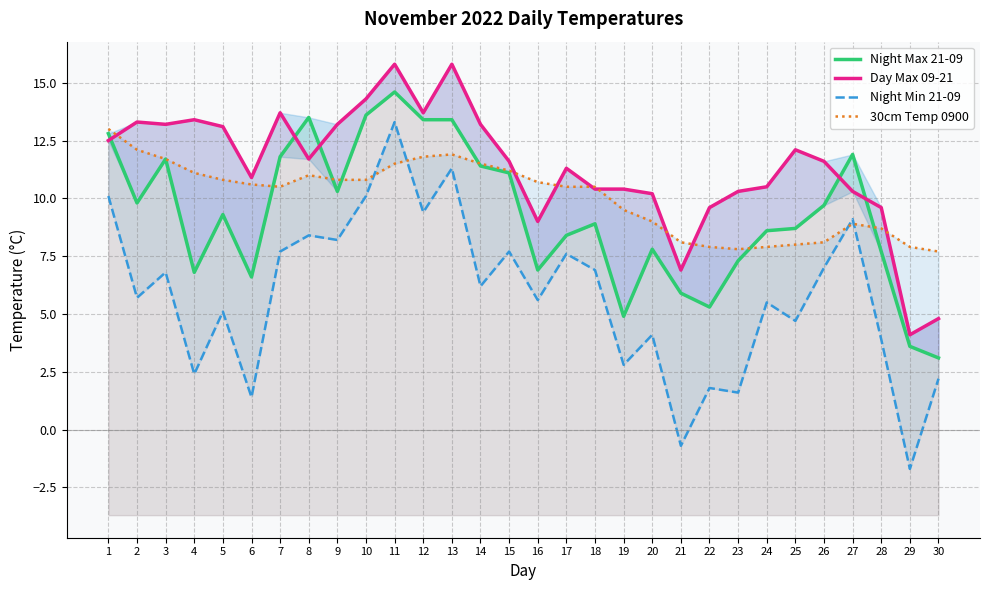

What is the total value across all series at 27?

40.2